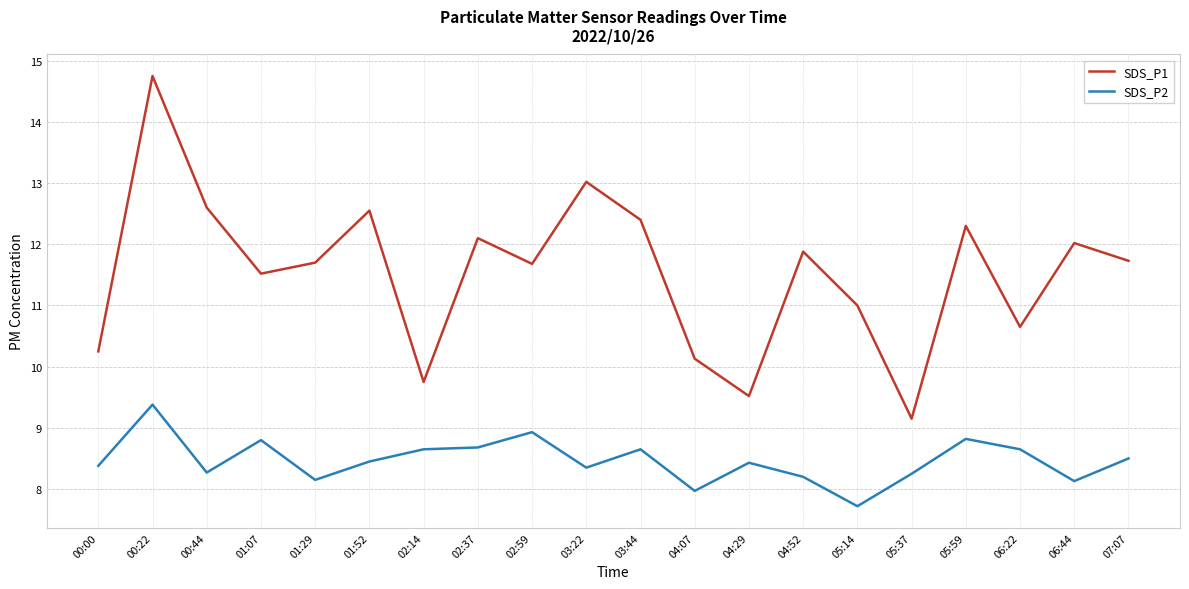

How many interior local valleys does the SDS_P1 series have?

6